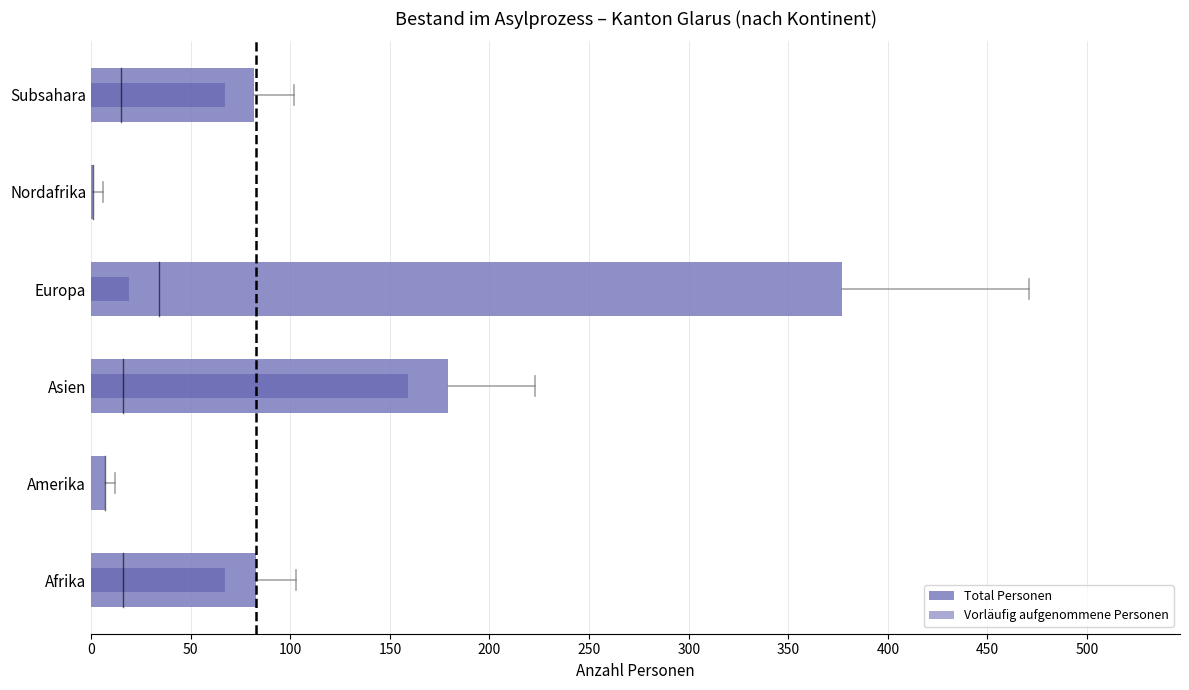

What is the average value of the Total Personen series?

122